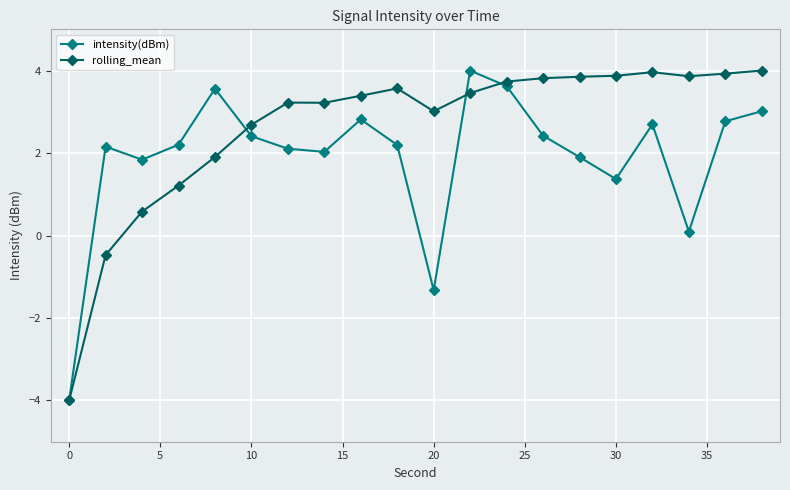

What is the difference between the maximum and second lowest values in the intensity(dBm) series?

5.3